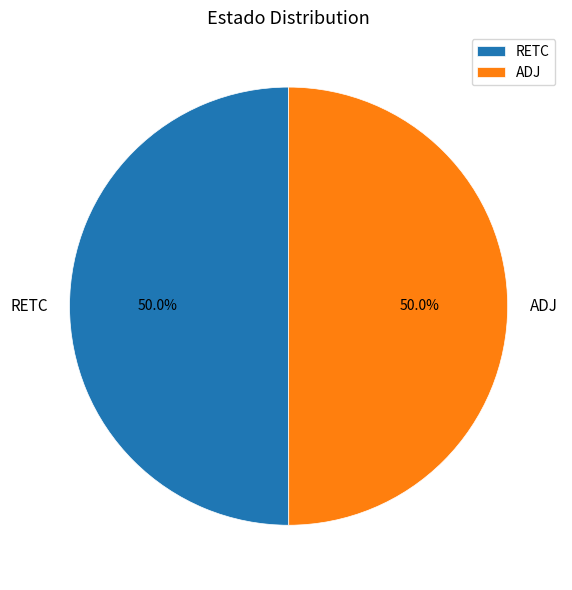

Is it true that ADJ is 45% of the pie?

False